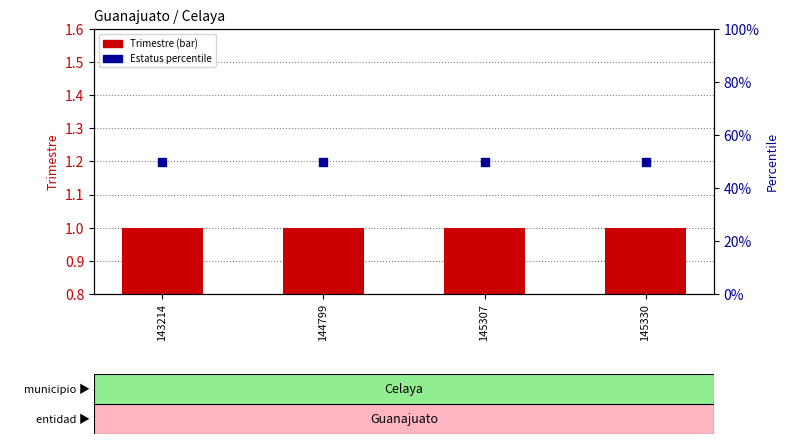

Which series has the largest total across all categories?

Estatus (count)